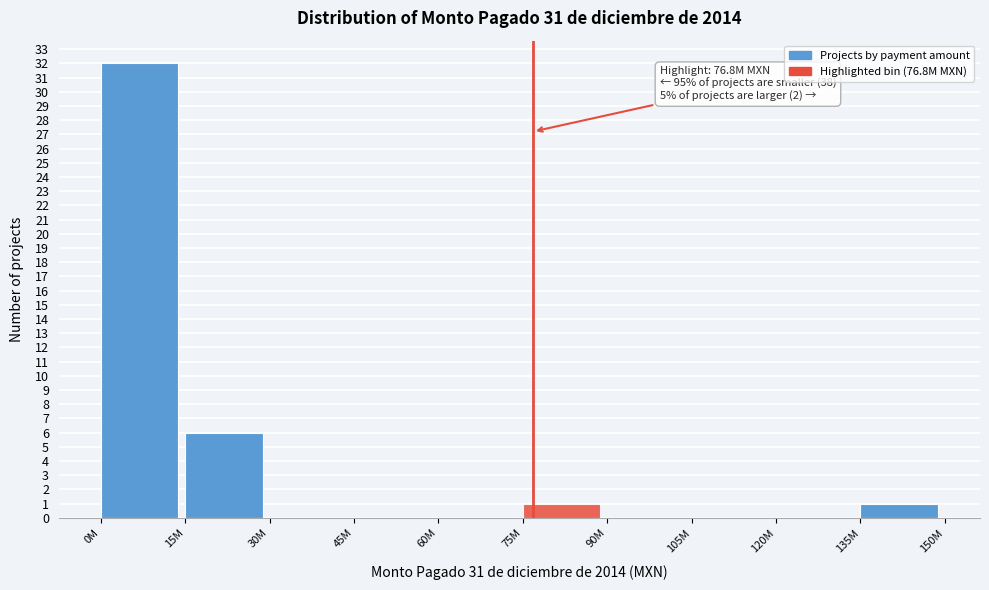

Reading left to right, list all the values displayed in this chart.

0M=32	15M=6	30M=0	45M=0	60M=0	75M=1	90M=0	105M=0	120M=0	135M=1